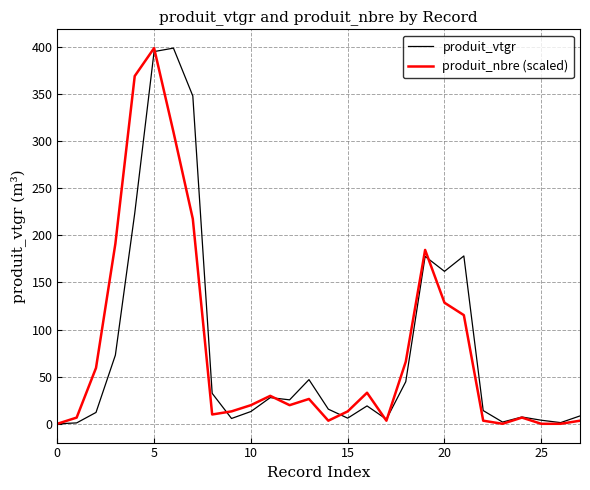

What is the sum of all produit_vtgr values?

2250.2